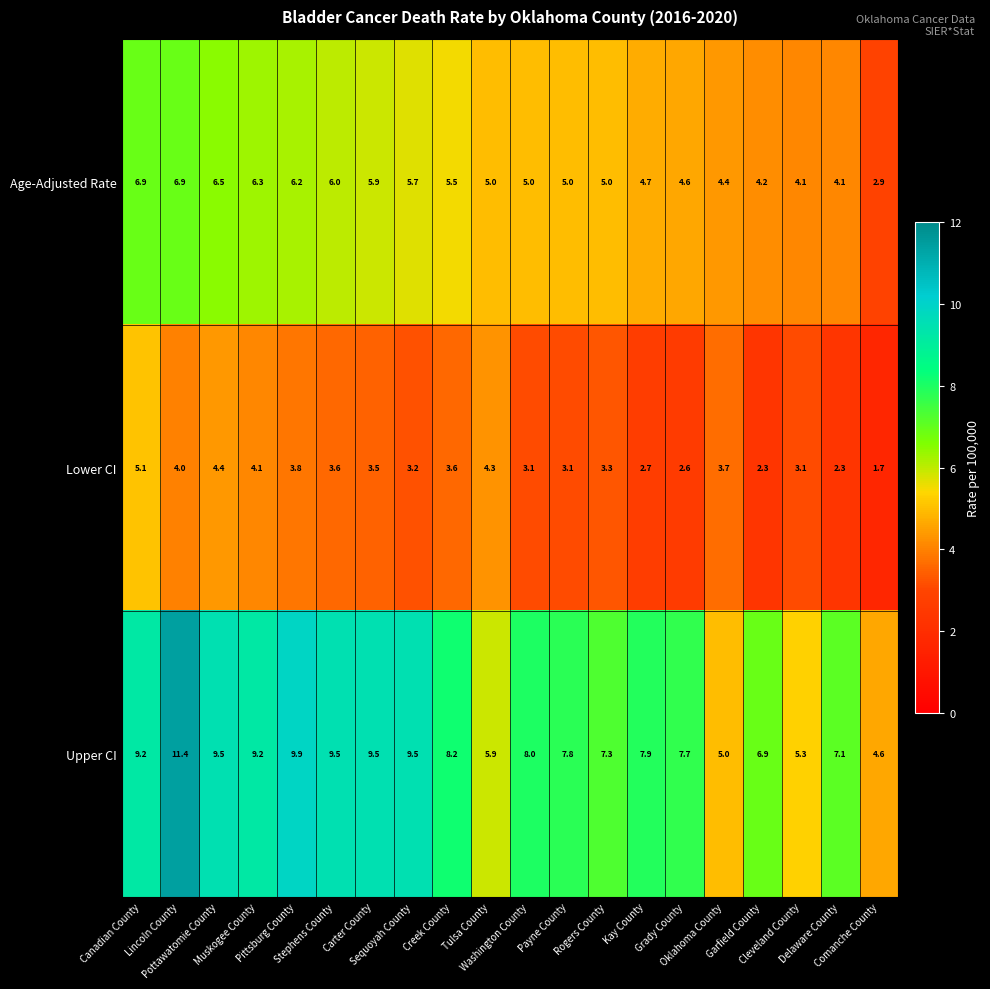

Which series has the widest spread of values?

Upper CI